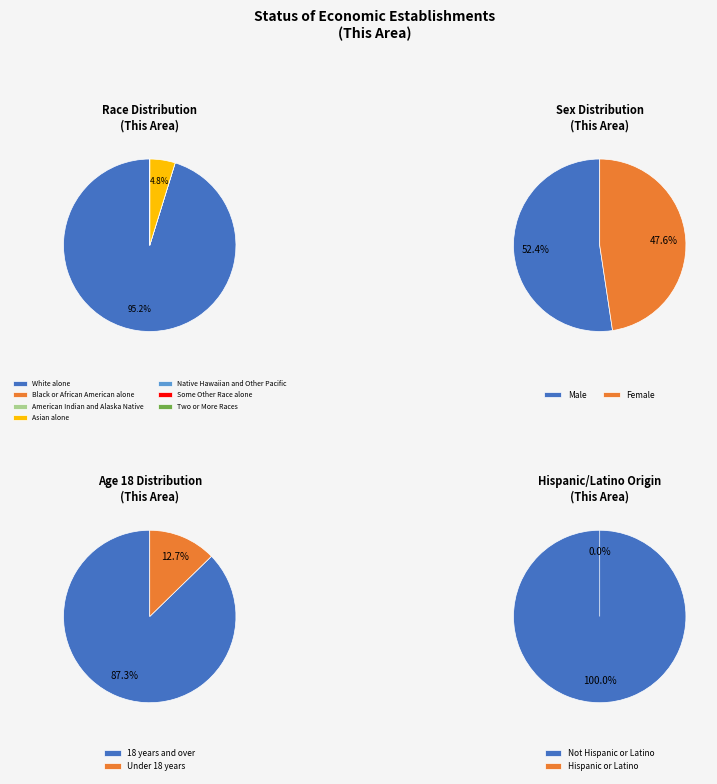

True or false: Black or African American alone accounts for 0% of the total.

True